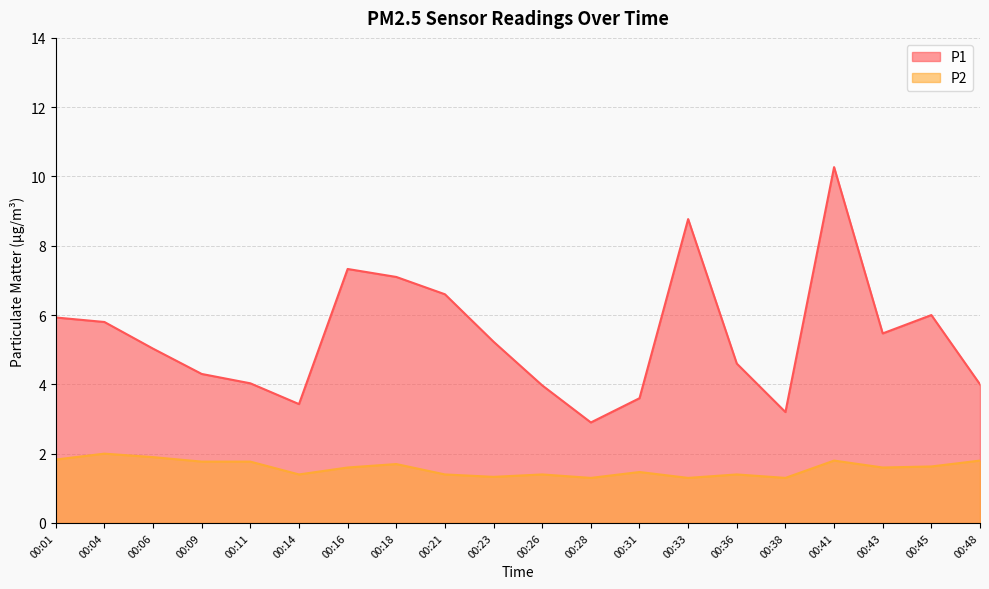

True or false: P2 and P1 intersect in this chart.

False